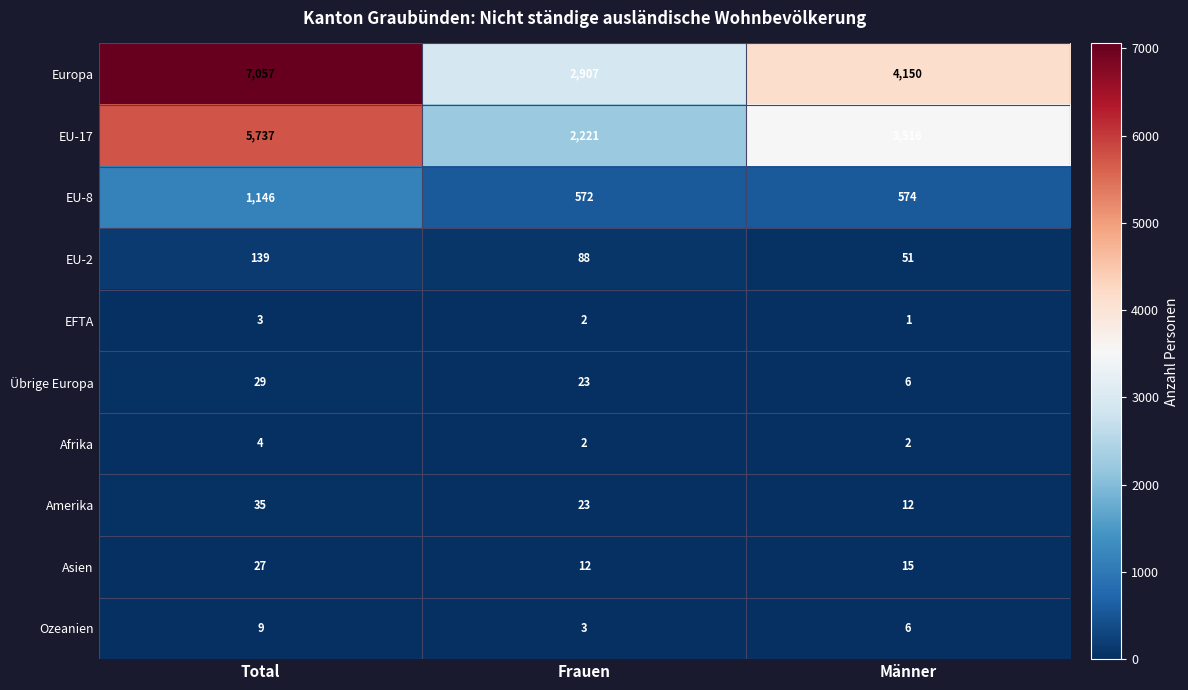

At which label is Übrige Europa closest to 17?

Frauen